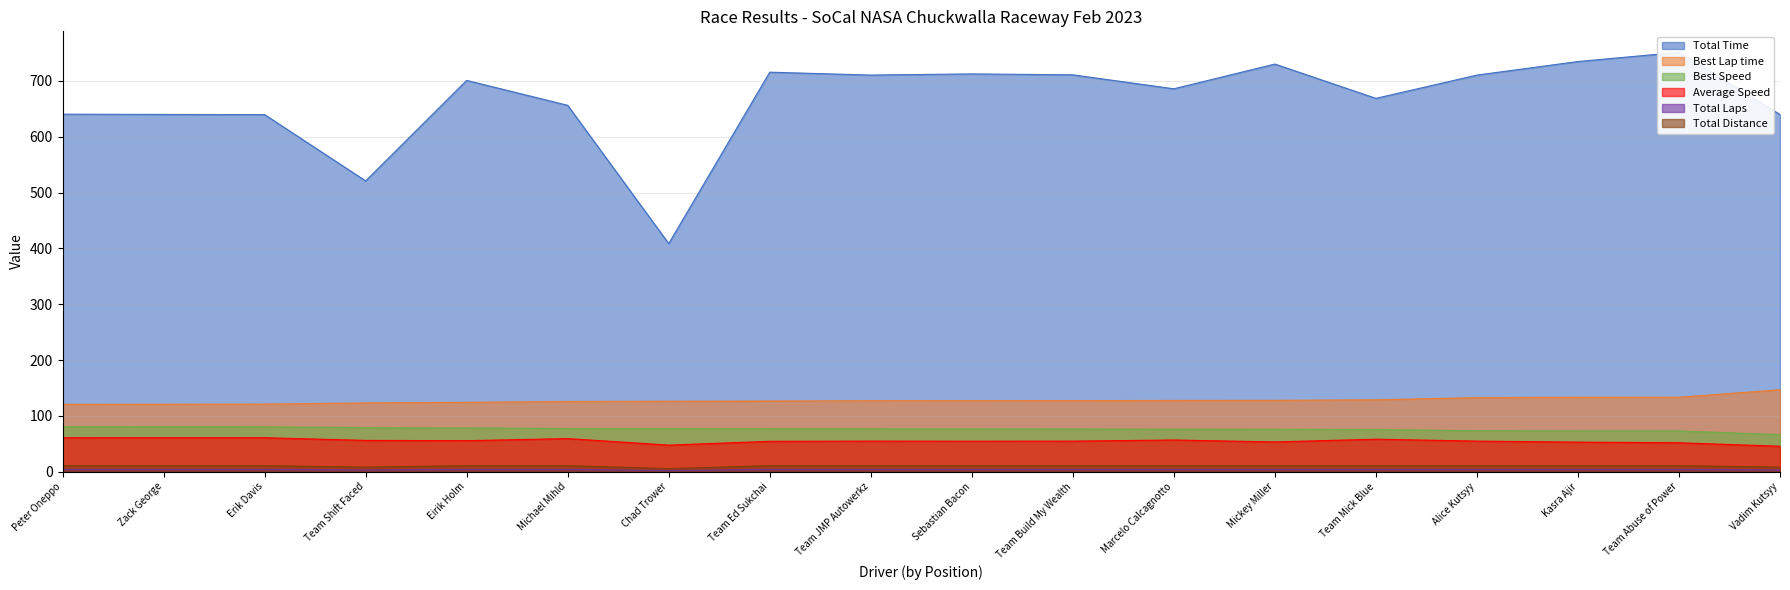

The Best Lap time series shows 194.7 at Zack George. True or false?

False